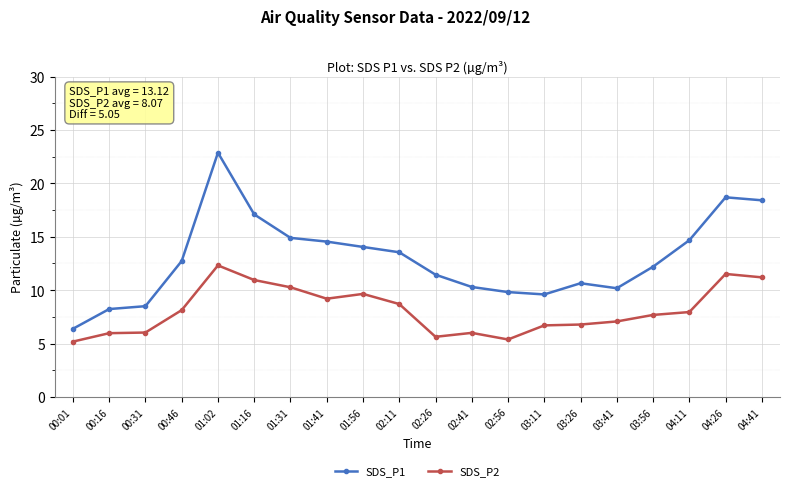

At which category is the sum across all series the highest?

01:02